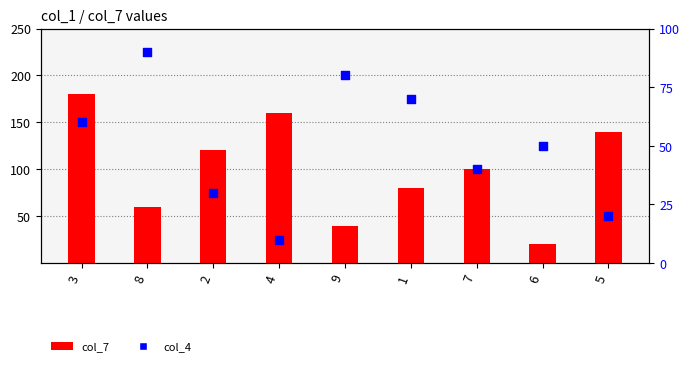

Which series contains the lowest Y value?

col_4